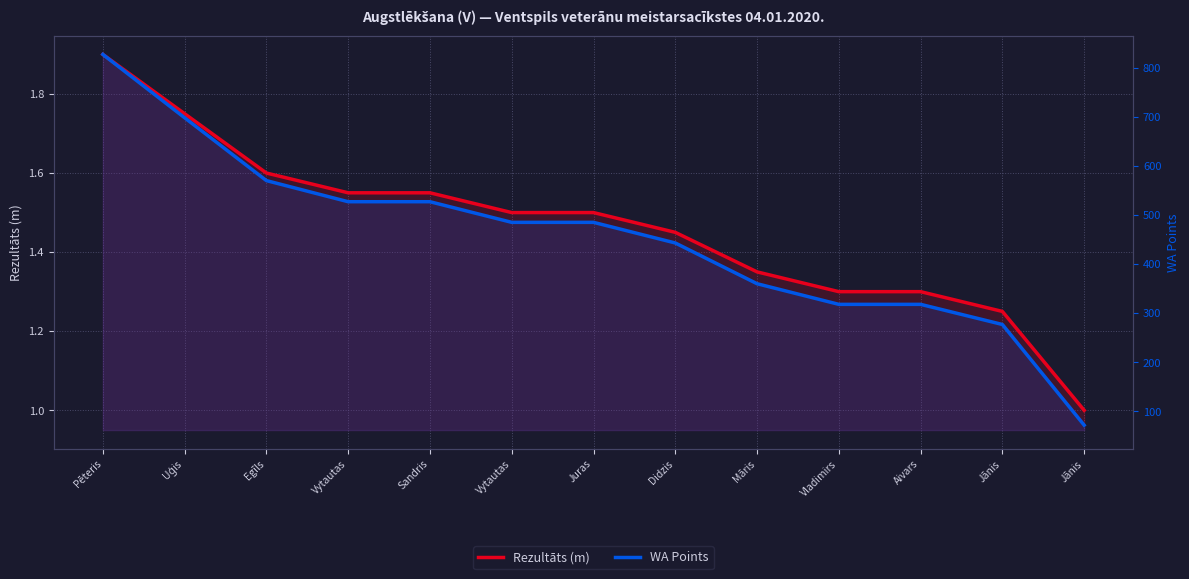

What is the difference between the maximum and second lowest values in the Rezultāts (m) series?

0.6